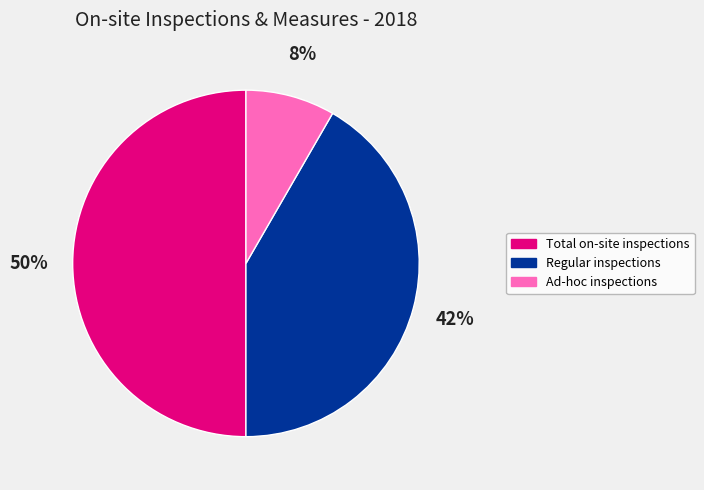

To the nearest percent, what is the average slice percentage?

33%